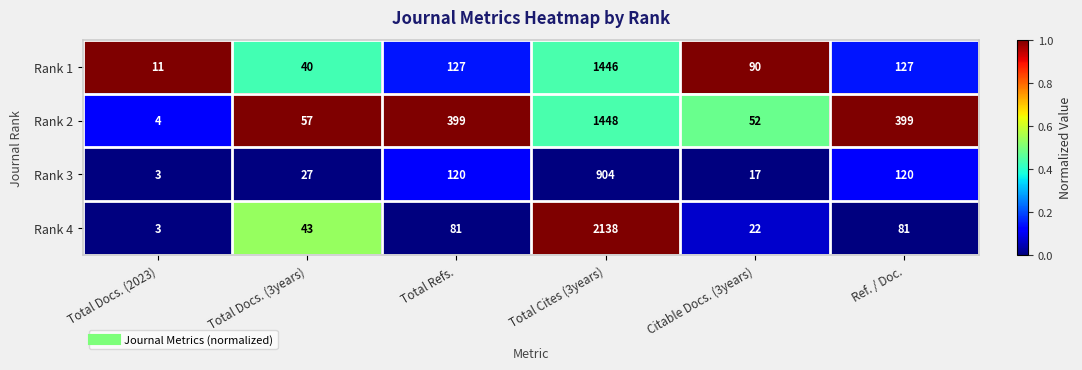

Between Total Refs. and Total Cites (3years), which series saw the biggest shift?

Rank 4